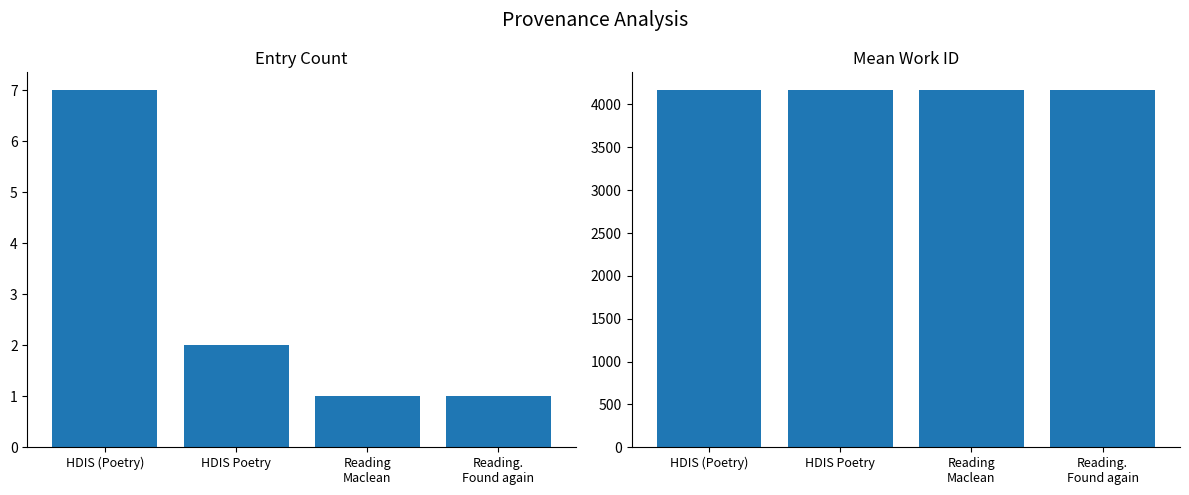

What are all the series names shown in the legend?

Entry Count, Mean Work ID